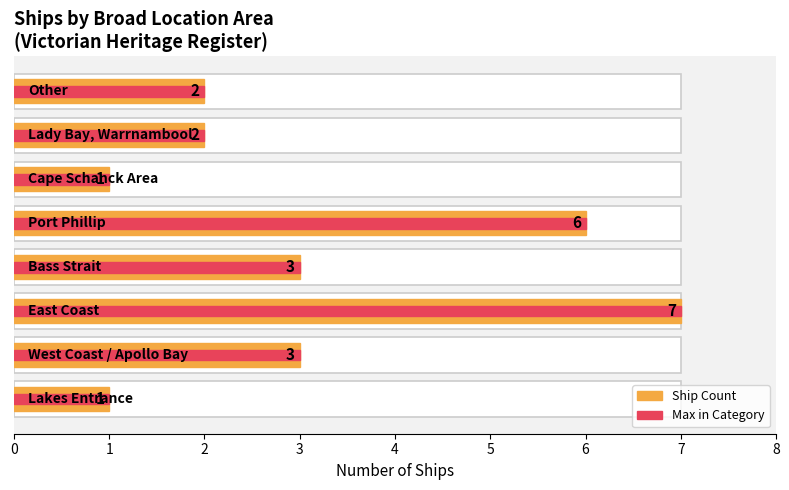

How many groups of bars are there?

8